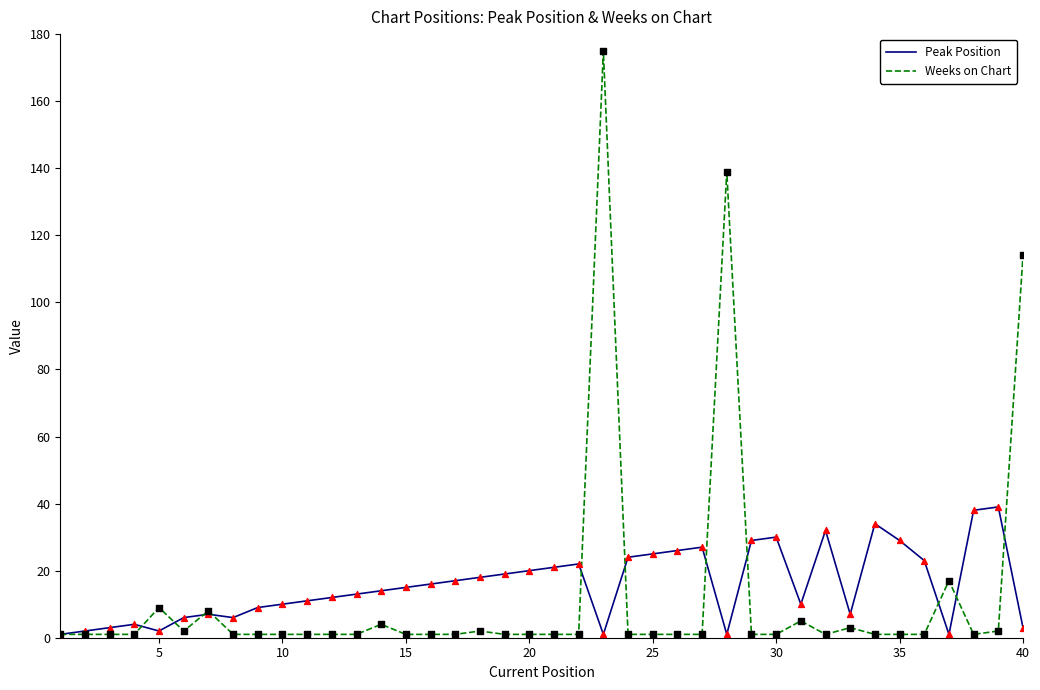

List the series in order of their peak value, highest first.

Weeks on Chart, Peak Position